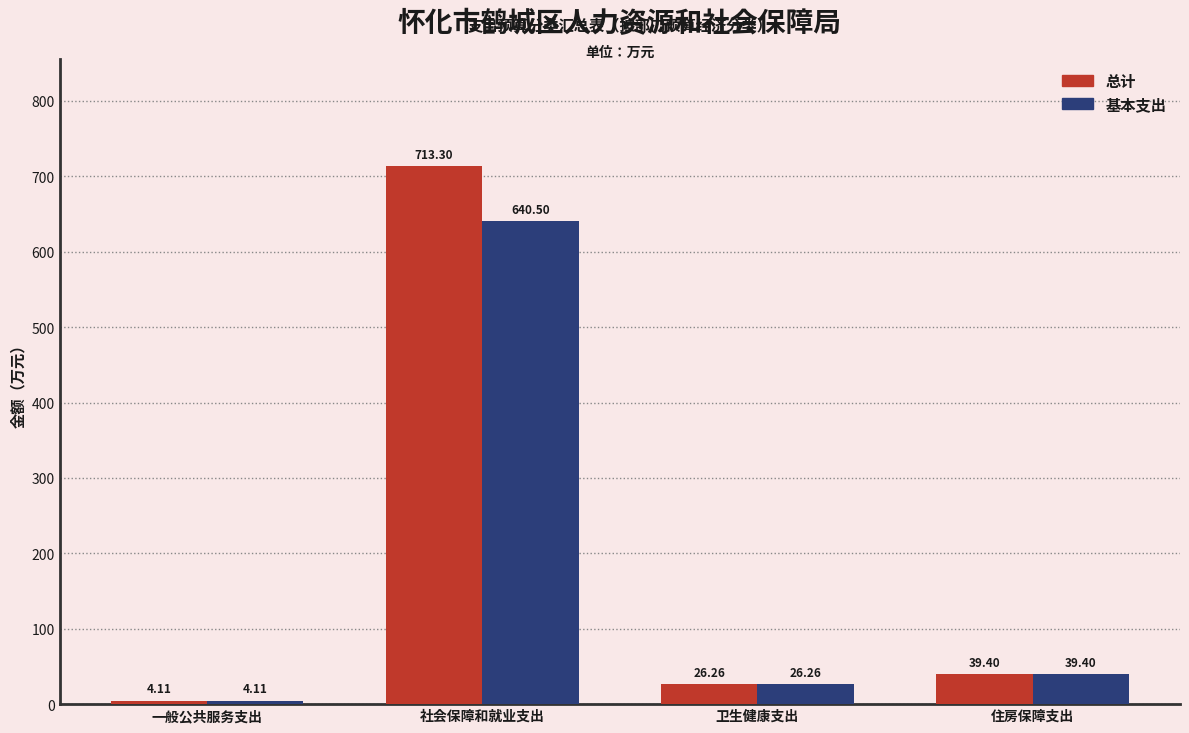

Rank the series by their average value, from highest to lowest.

总计, 基本支出